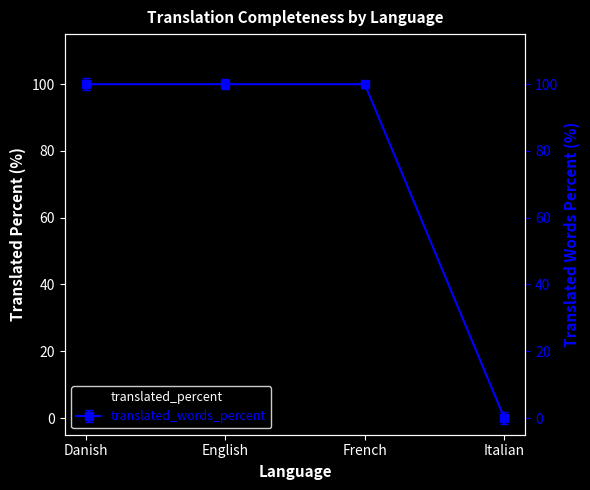

What is the label of the 4th point from the right?

Danish